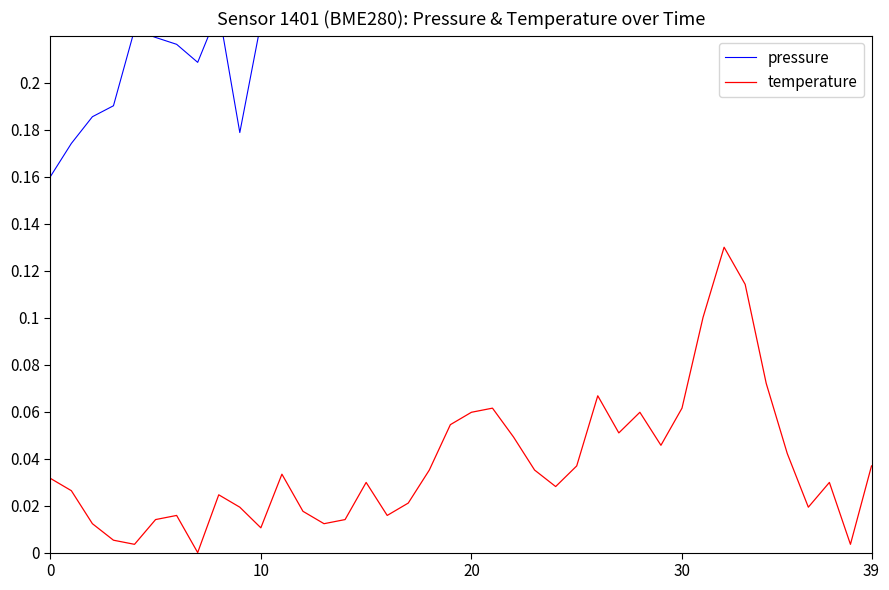

What are all the series names shown in the legend?

pressure, temperature